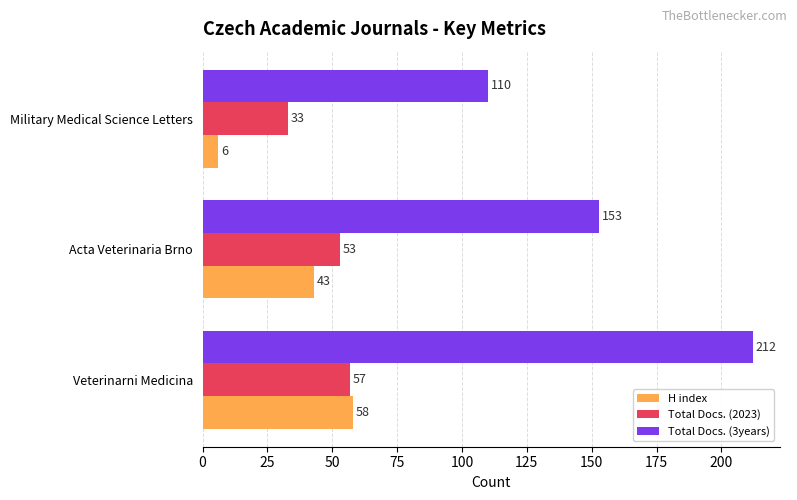

Which series has the widest spread of values?

Total Docs. (3years)